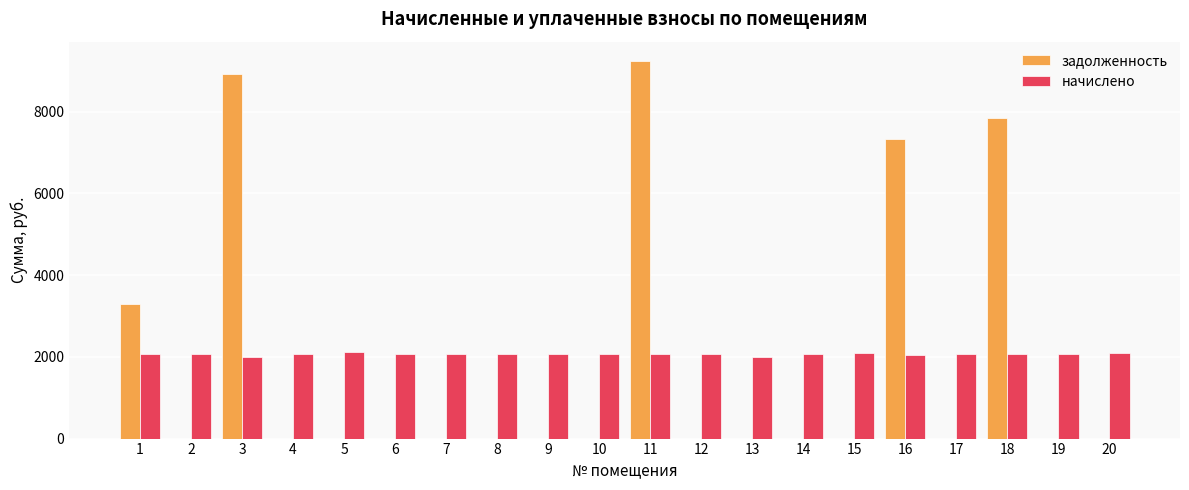

What are all the series names shown in the legend?

задолженность, начислено